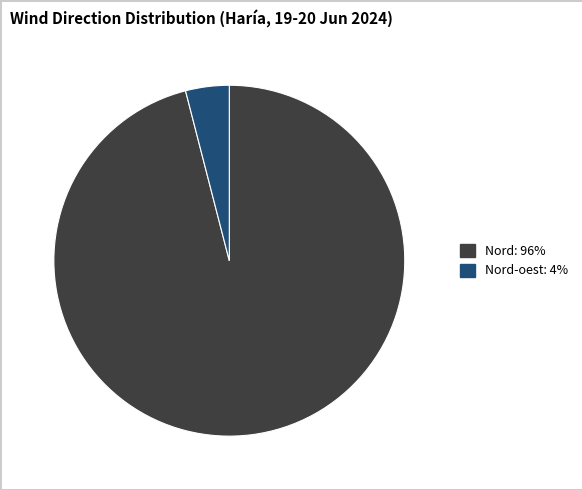

Is there a majority slice in this chart?

Yes